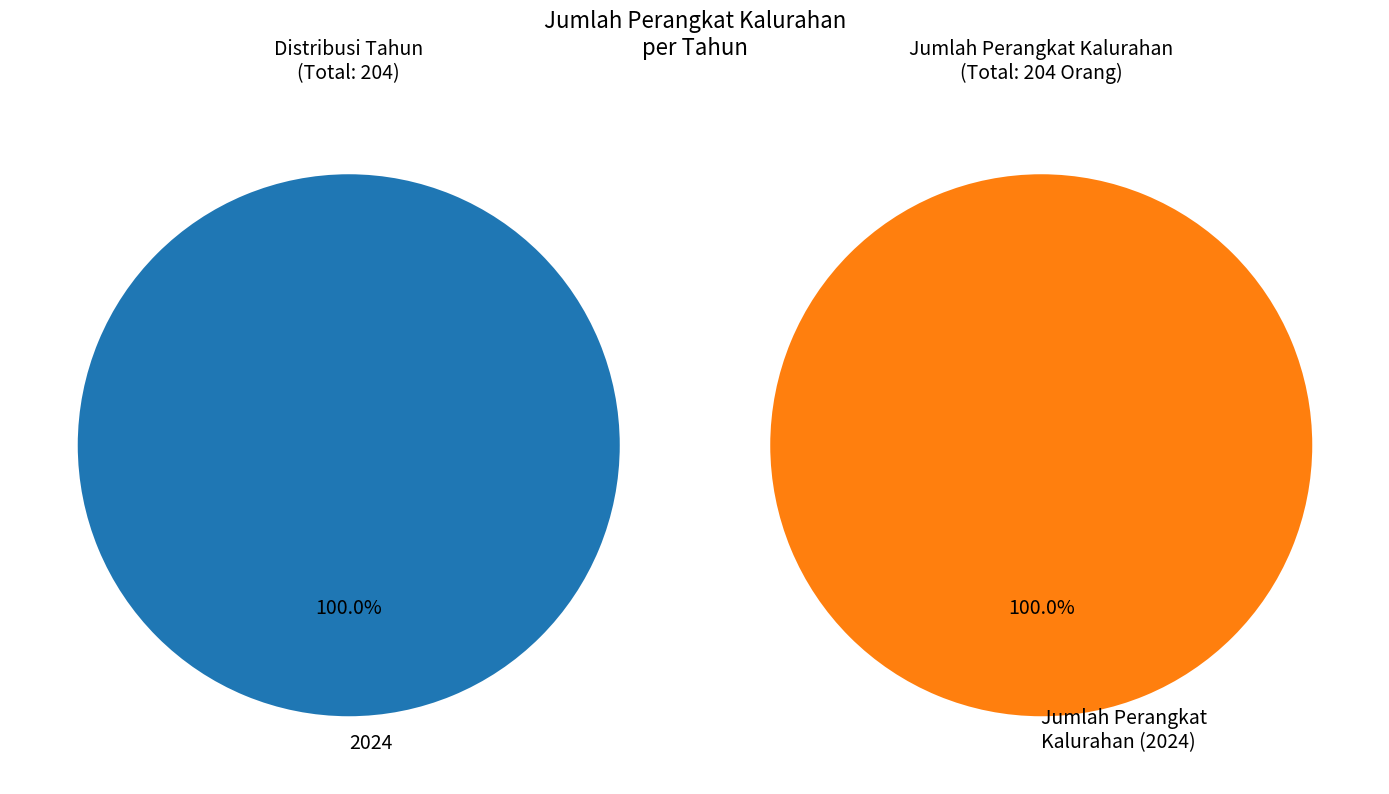

The 2022 slice represents 0% of the pie. True or false?

True